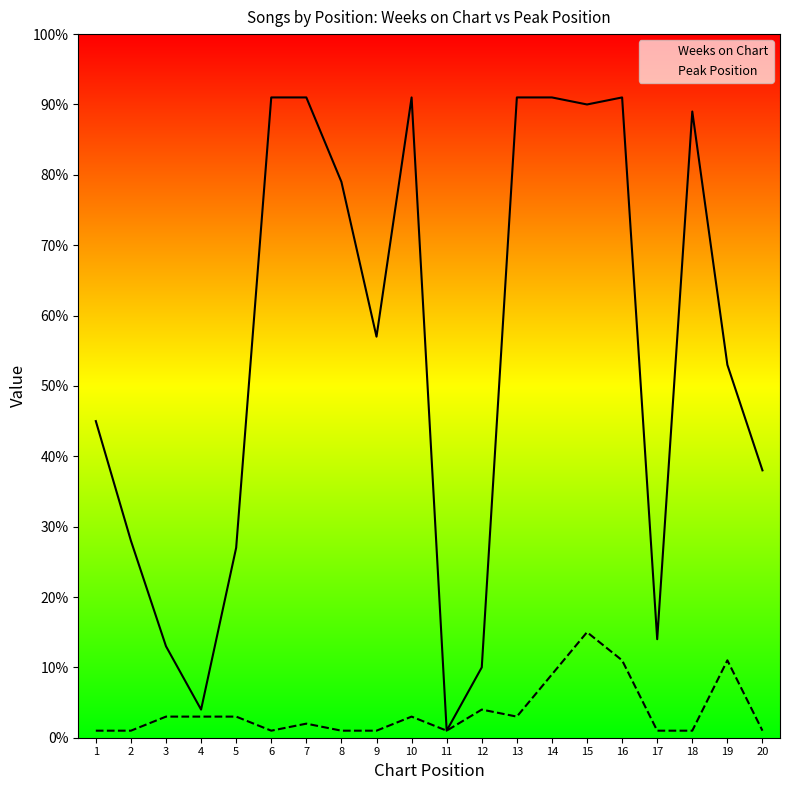

How many distinct data groups are displayed?

2